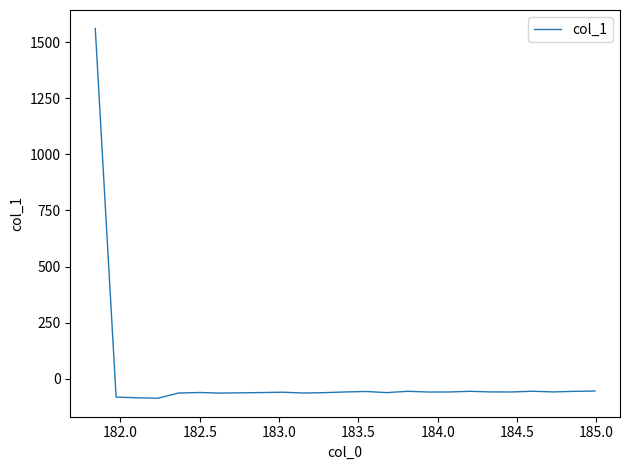

What is the greatest value displayed?

1560.3